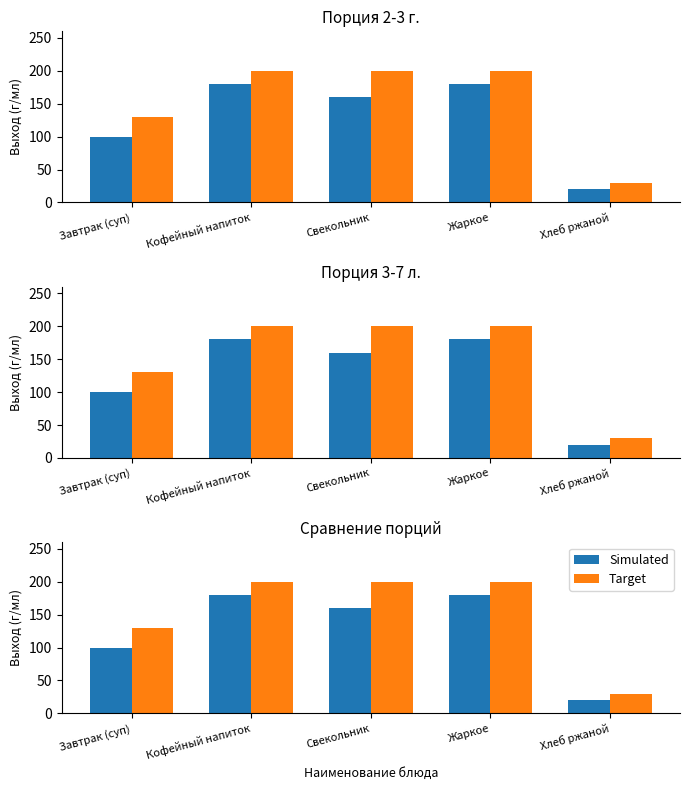

Rank the categories by Target value from highest to lowest.

Кофейный напиток, Свекольник, Жаркое, Завтрак (суп), Хлеб ржаной